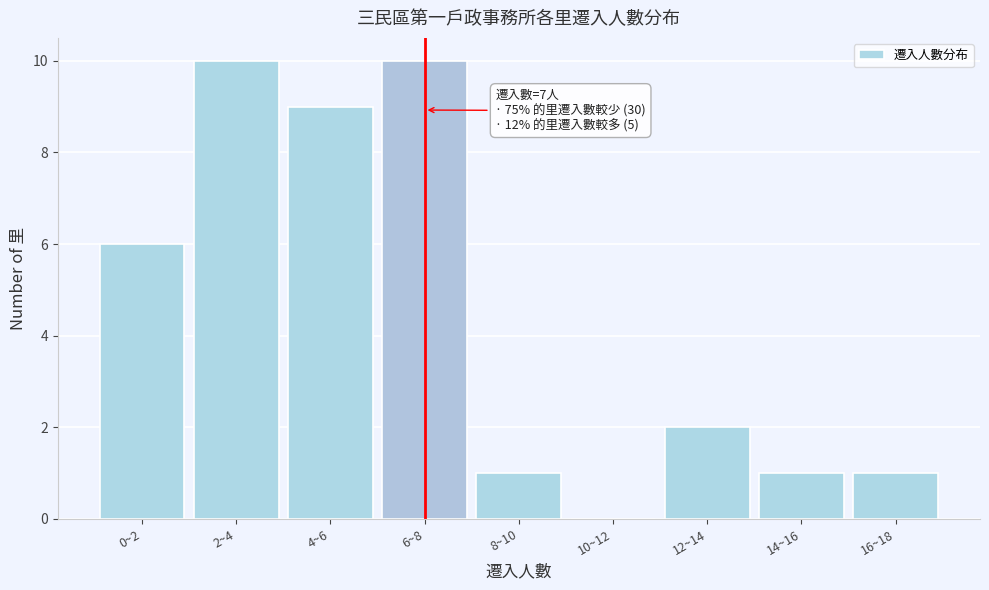

Reading left to right, transcribe all the data shown in this chart.

0~2=6	2~4=10	4~6=9	6~8=10	8~10=1	10~12=0	12~14=2	14~16=1	16~18=1